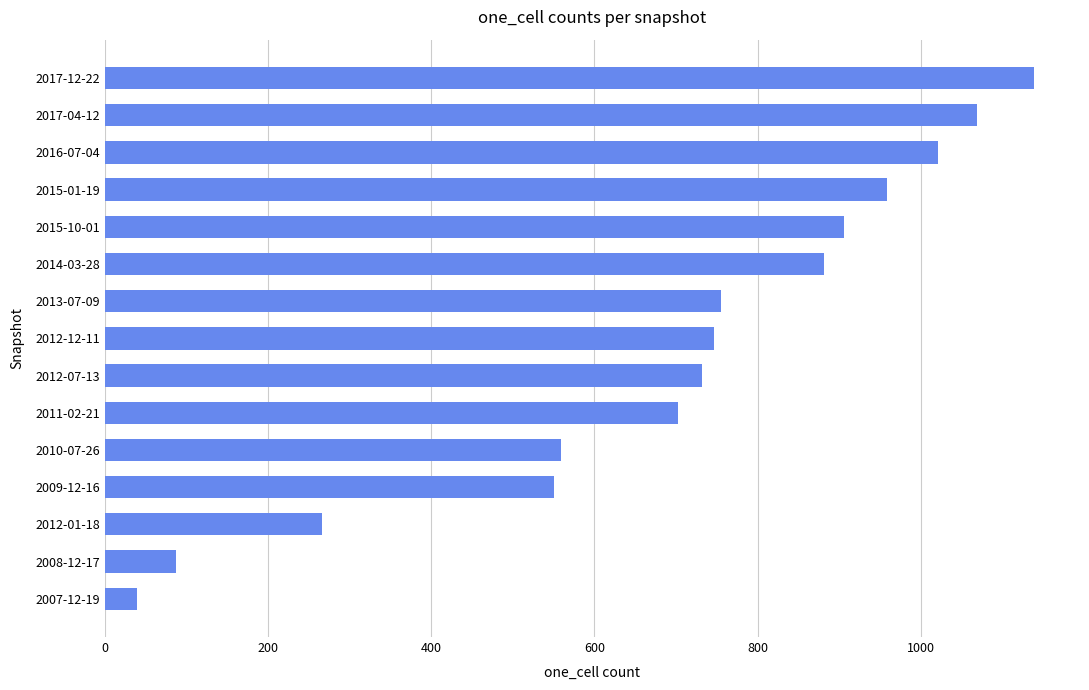

What is the change in value from 2009-12-16 to 2014-03-28?

+330